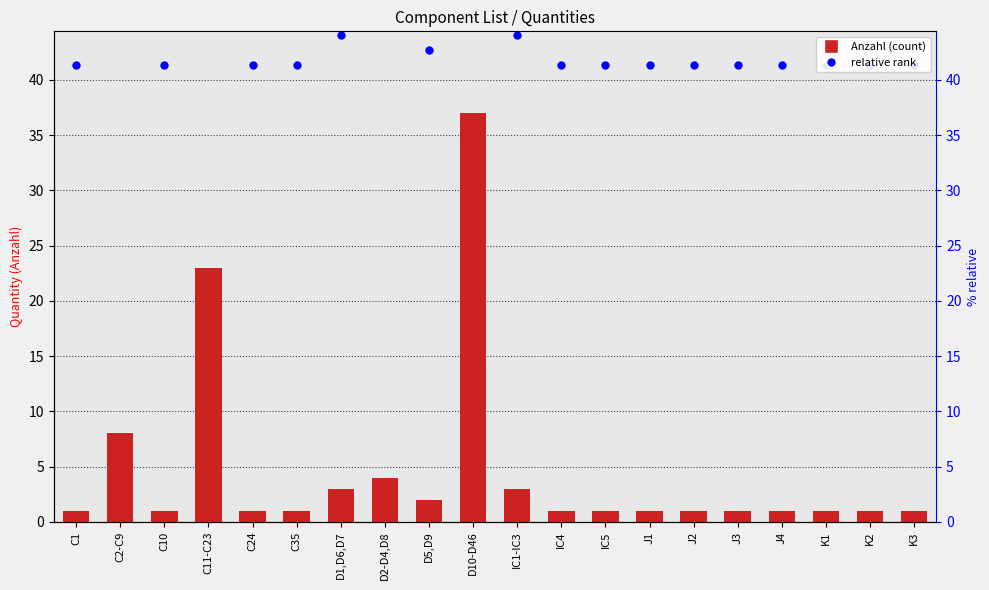

What is the total value across all series at D5,D9?

44.7